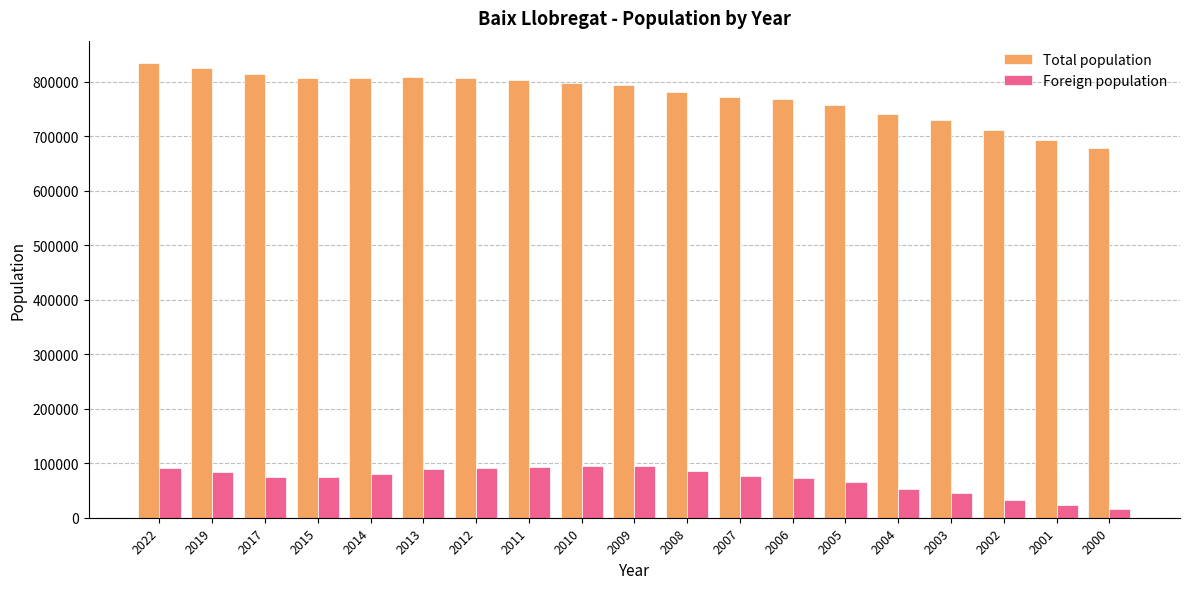

At 2011, list the series in order from smallest to largest.

Foreign population, Total population